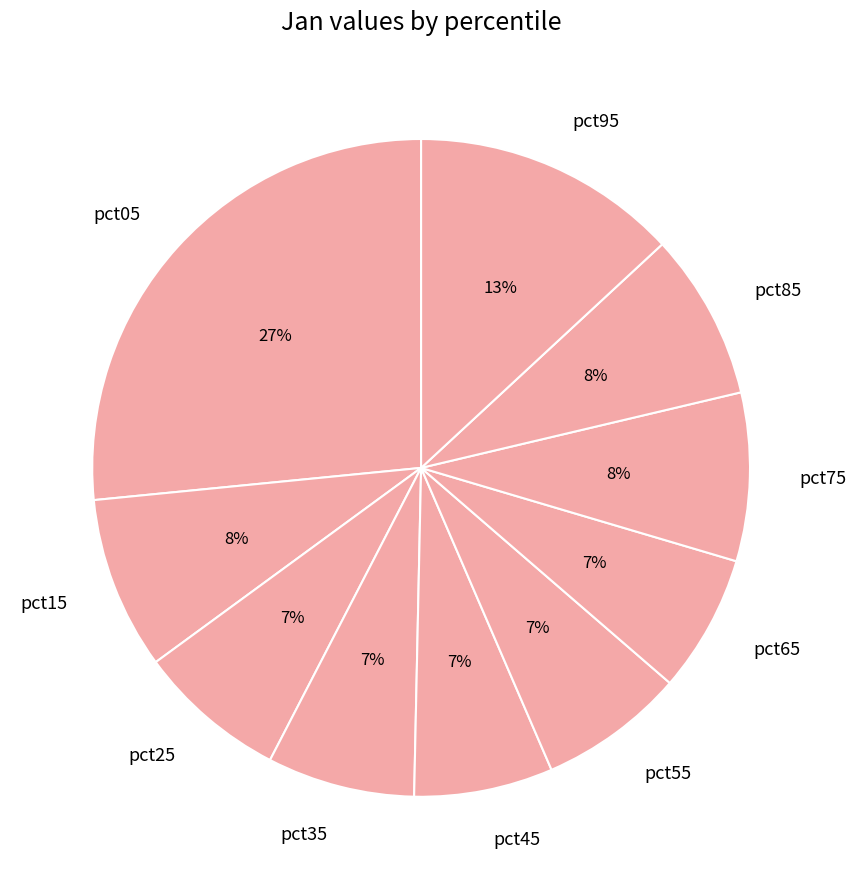

To the nearest percent, what is the difference between the pct45 and pct05 slice percentages?

20%